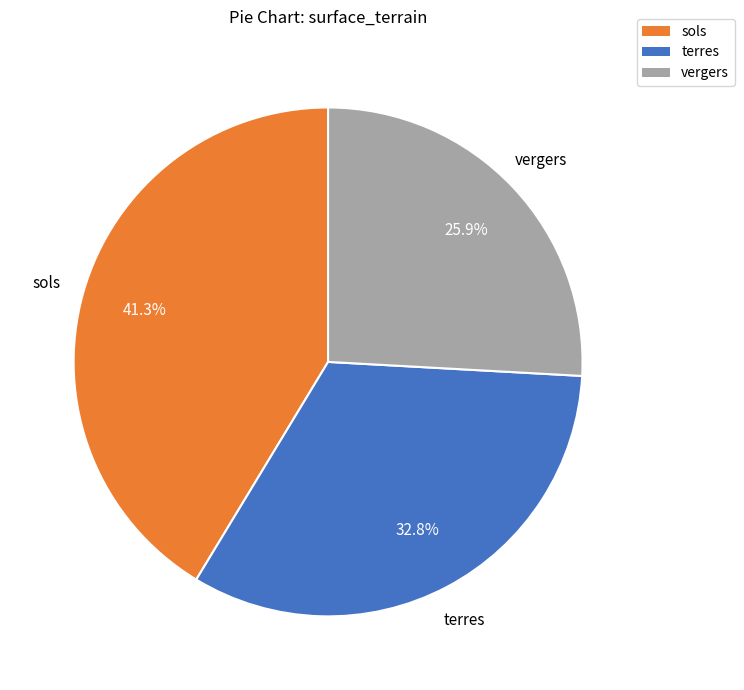

What is the largest slice in the pie chart?

sols